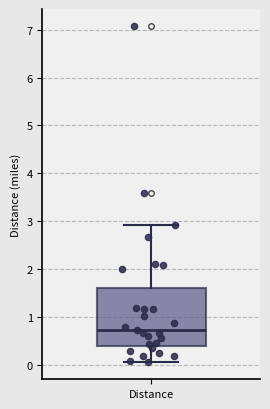

Where does the lower whisker of the box for Distance end on the y-axis? The values are not printed on the chart, so give them approximately, as read against the axis.

0.1